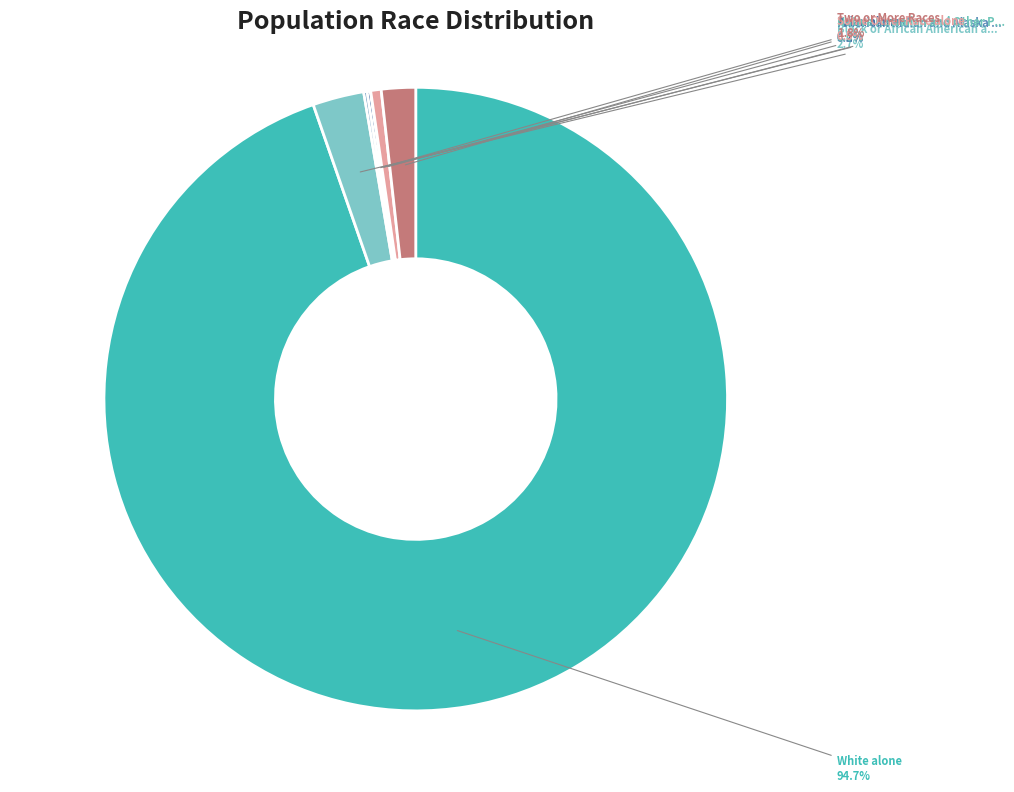

To the nearest percent, what is the difference between the largest and smallest slice percentages?

95%